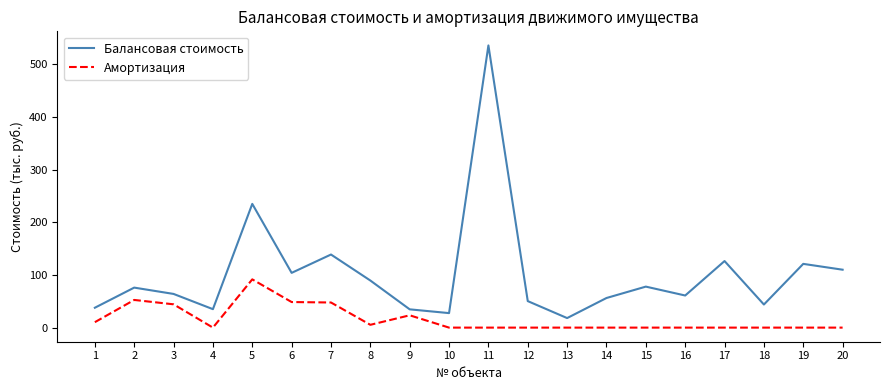

Is the value of Балансовая стоимость at 10 greater than the value of Амортизация at 15?

Yes